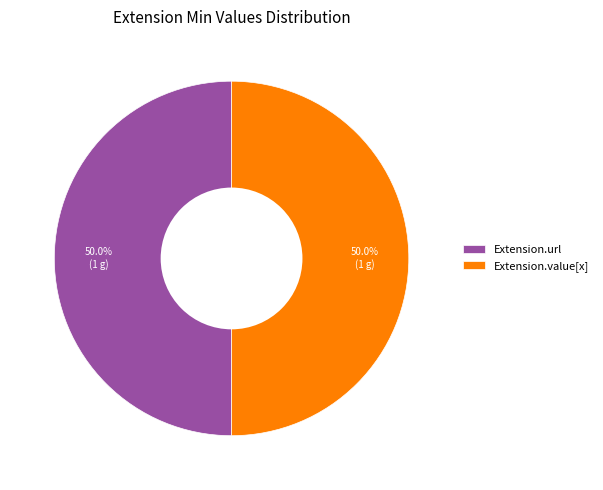

What percentage do Extension.url and Extension.value[x] together represent?

100.0%